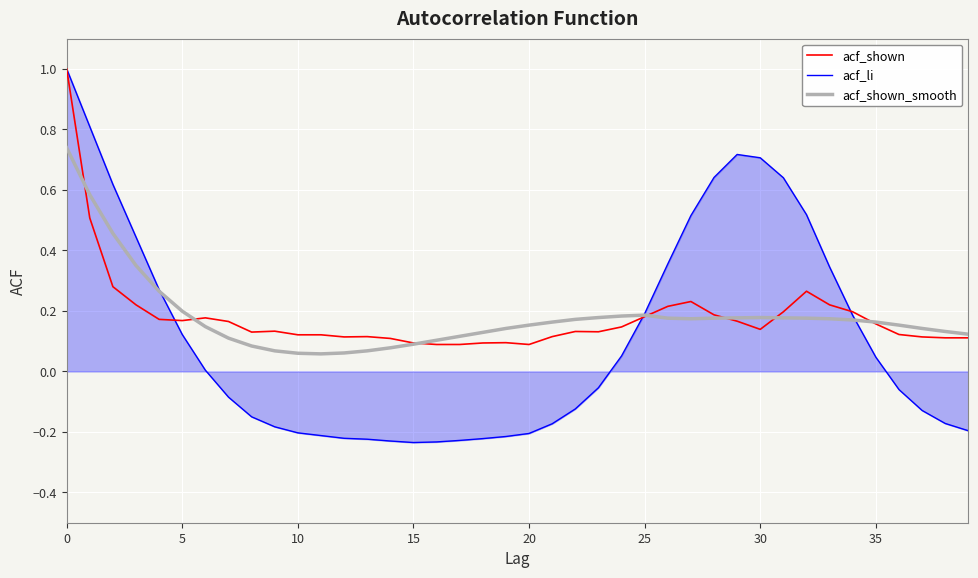

What is the maximum value shown in the chart?

1.0